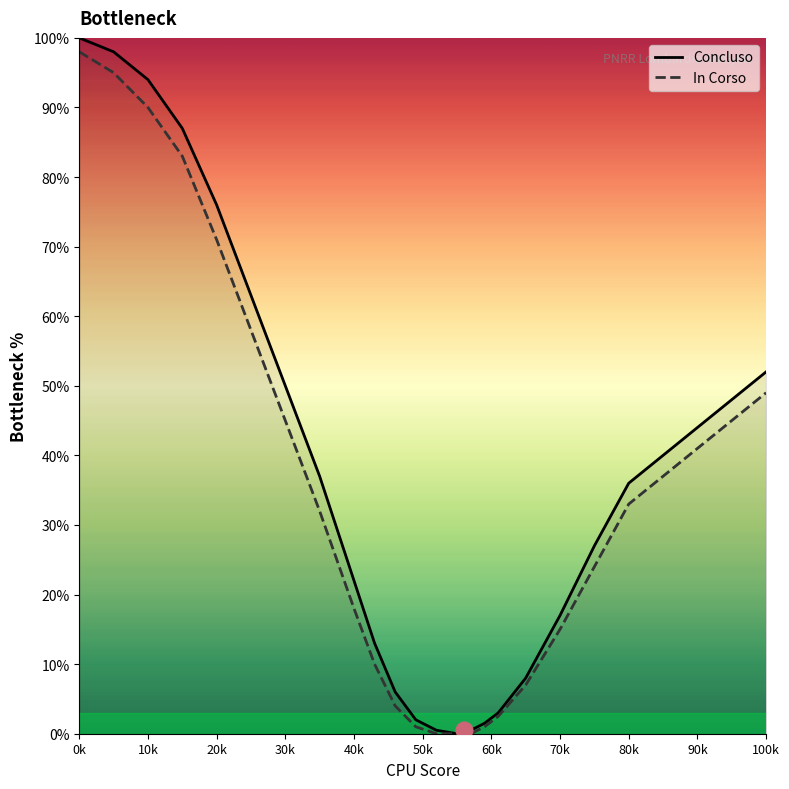

Between 10k and 70k, which series saw the biggest shift?

Concluso